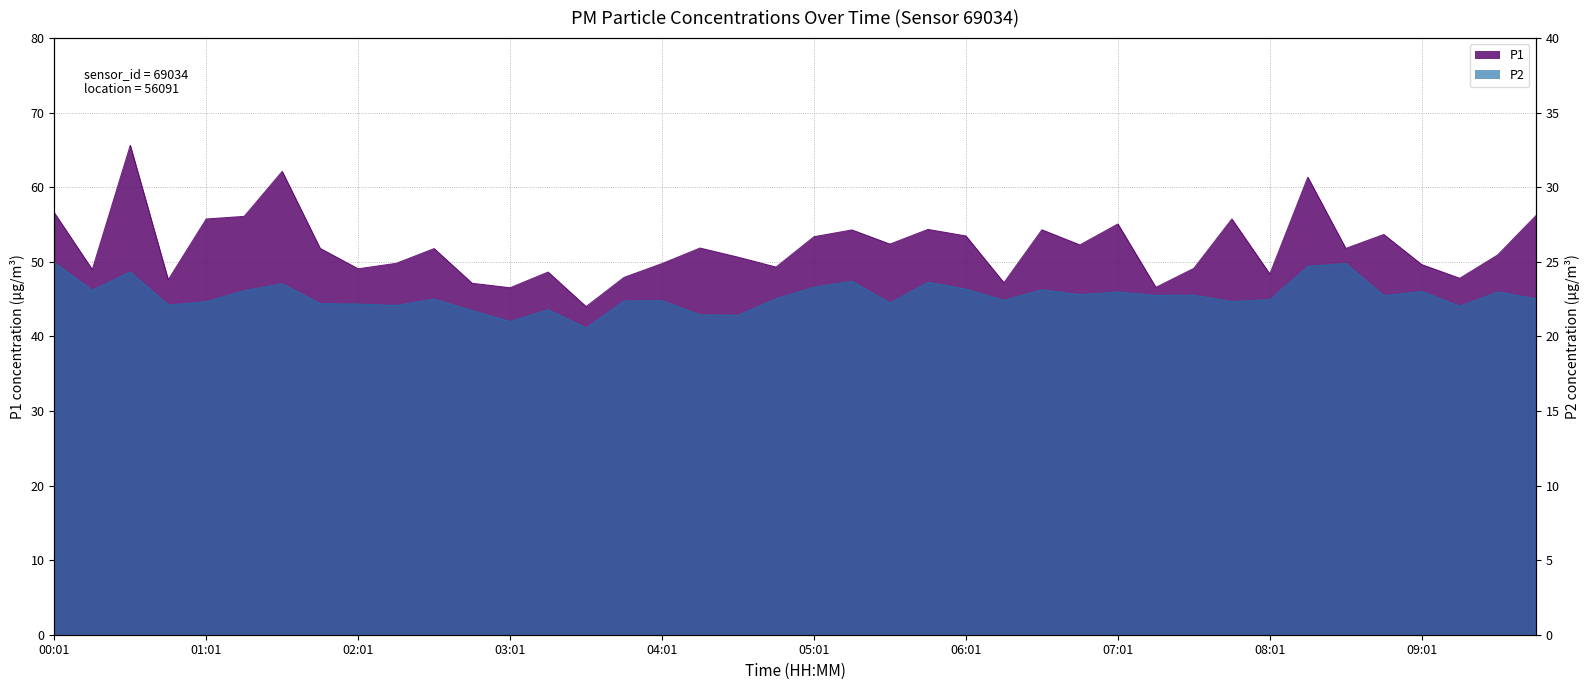

Reading left to right, extract all data points from this chart.

P1: 56.6	49.0	65.6	47.6	55.8	56.1	62.1	51.8	49.1	49.8	51.8	47.1	46.5	48.6	44.0	47.9	49.8	51.9	50.6	49.3	53.4	54.3	52.4	54.4	53.5	47.2	54.3	52.3	55.1	46.6	49.1	55.8	48.4	61.4	51.8	53.7	49.6	47.8	50.9	56.2
P2: 24.9	23.1	24.3	22.1	22.3	23.1	23.5	22.2	22.2	22.1	22.5	21.7	21.0	21.8	20.6	22.4	22.4	21.4	21.4	22.5	23.3	23.7	22.2	23.6	23.2	22.4	23.1	22.8	23.0	22.8	22.8	22.3	22.5	24.7	24.9	22.7	23.0	22.0	23.0	22.5